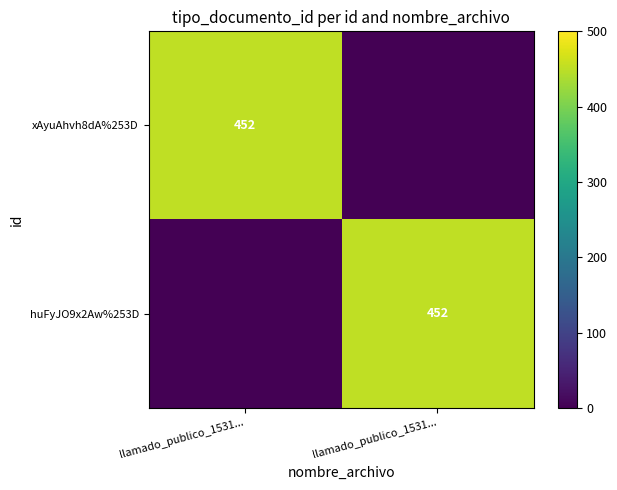

The value of huFyJO9x2Aw%253D at llamado_publico_1531... is 0. True or false?

True